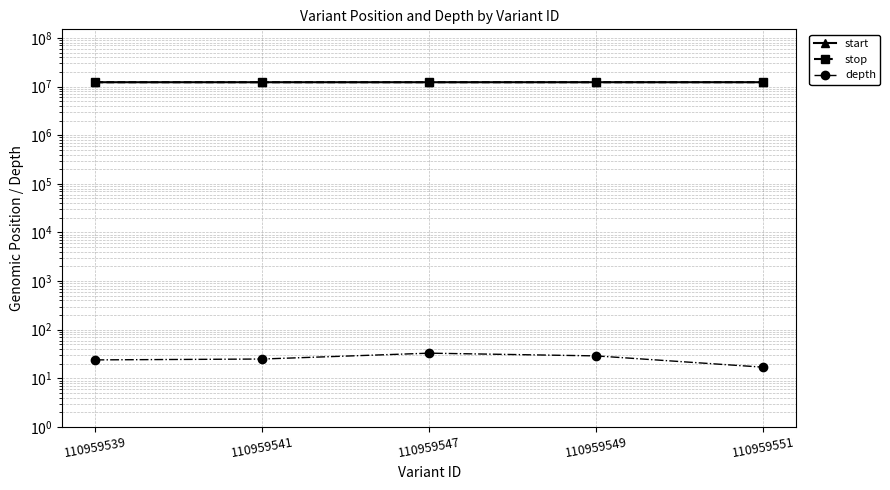

Between 110959549 and 110959551, which series saw the biggest shift?

start